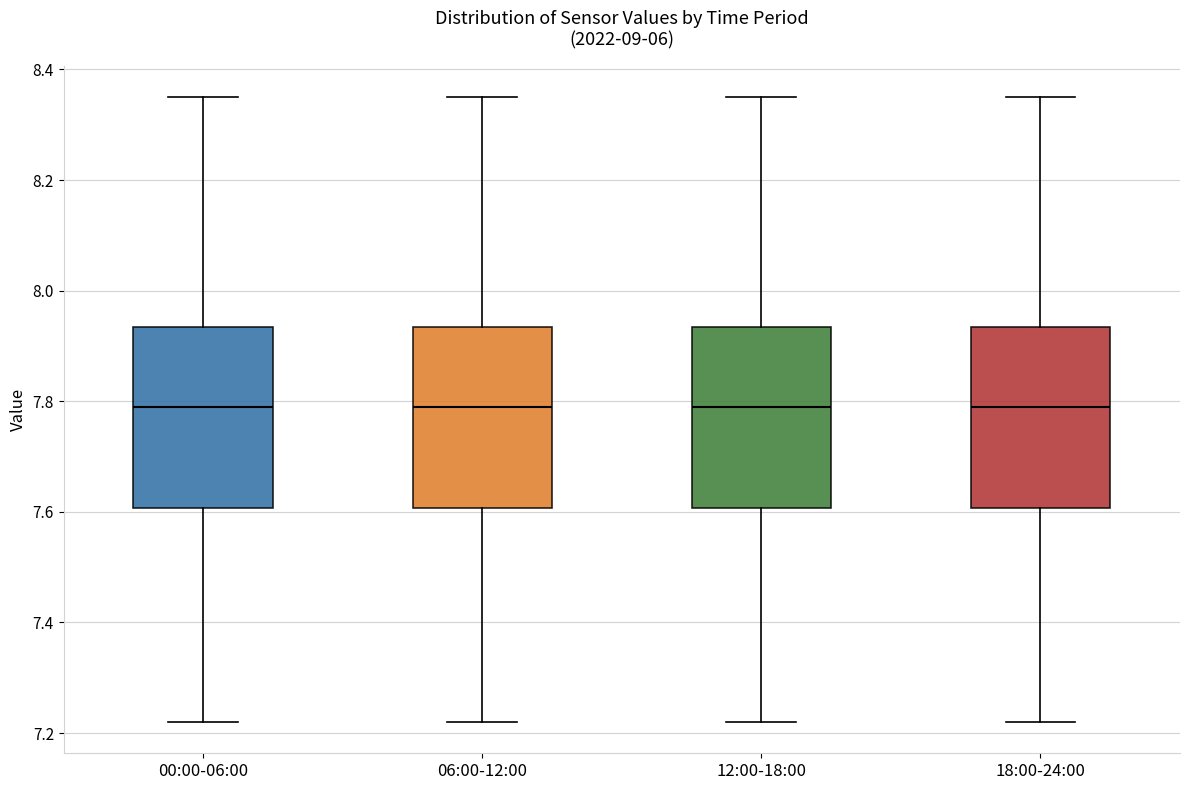

Reading left to right, transcribe this box plot: for each box, give where its median line is, the range the box spans, and where its two whiskers end, as read against the y-axis. The values are not printed on the chart, so give them approximately, as read against the axis.

00:00-06:00: median 7.80, box 7.60 to 7.94, whiskers 7.22 to 8.36
06:00-12:00: median 7.80, box 7.60 to 7.94, whiskers 7.22 to 8.36
12:00-18:00: median 7.80, box 7.60 to 7.94, whiskers 7.22 to 8.36
18:00-24:00: median 7.80, box 7.60 to 7.94, whiskers 7.22 to 8.36